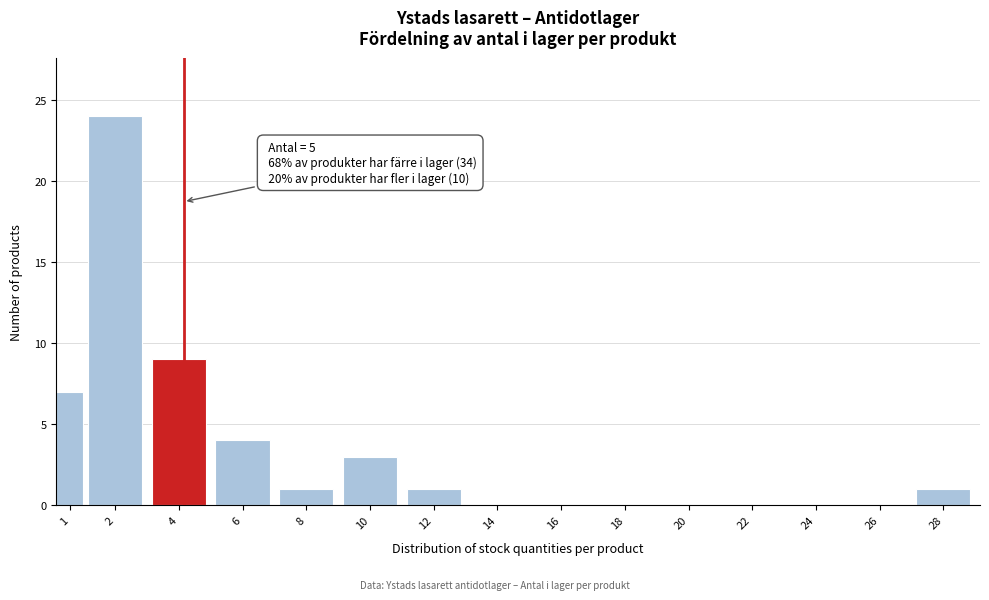

Reading right to left, what are all the values shown in this chart?

28=1	26=0	24=0	22=0	20=0	18=0	16=0	14=0	12=1	10=3	8=1	6=4	4=9	2=24	1=7